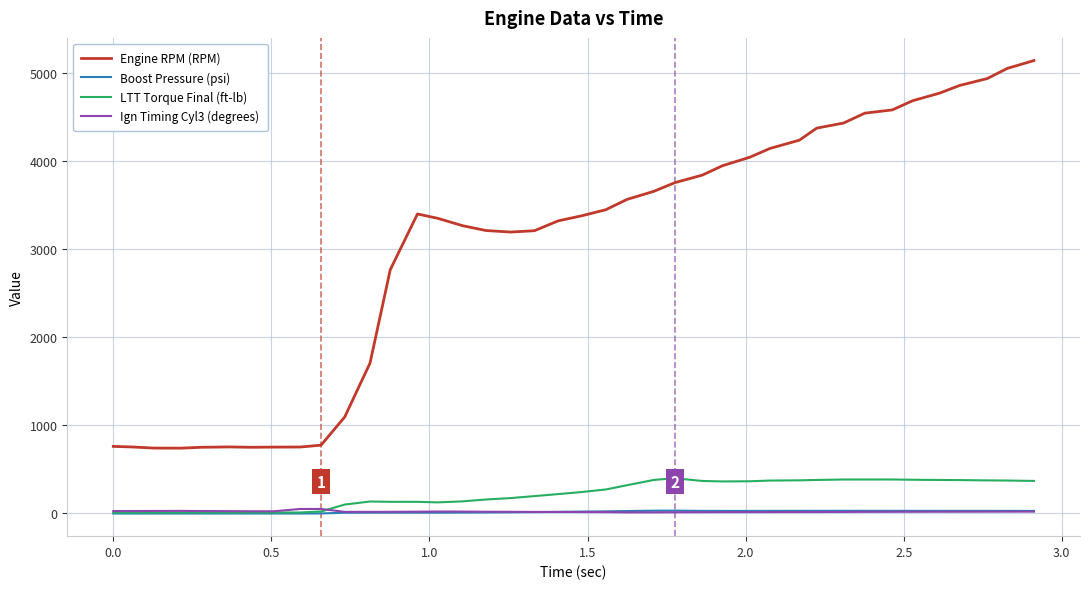

What is the highest value of the LTT Torque Final (ft-lb) series?

390.5